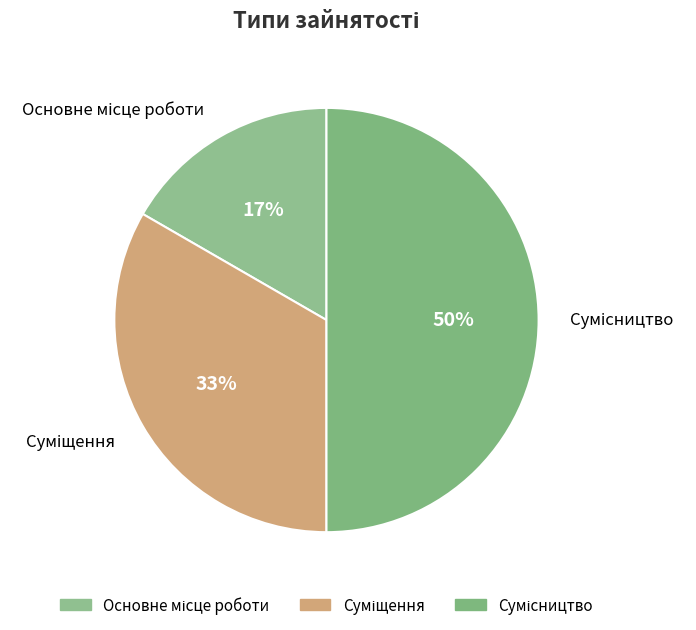

To the nearest percent, what is the difference between the largest and smallest slice percentages?

33%